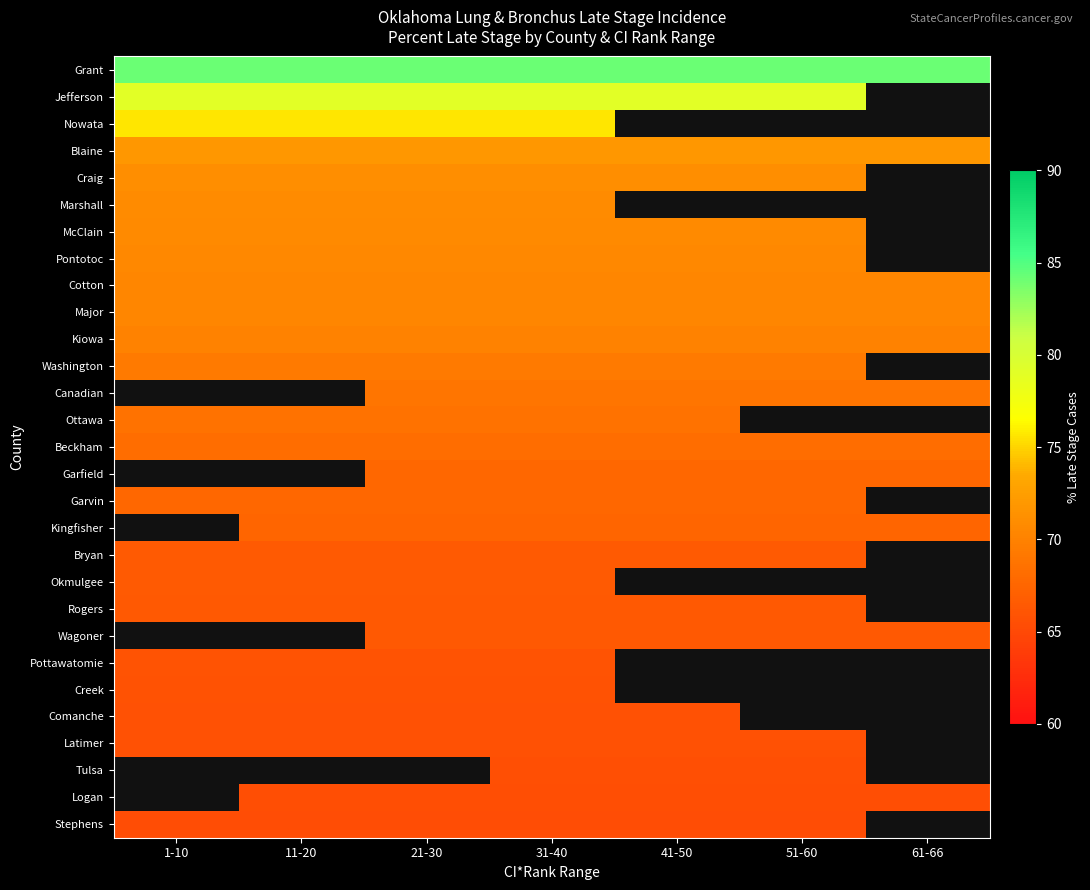

Is it true that Jefferson equals 104.0 at 31-40?

False